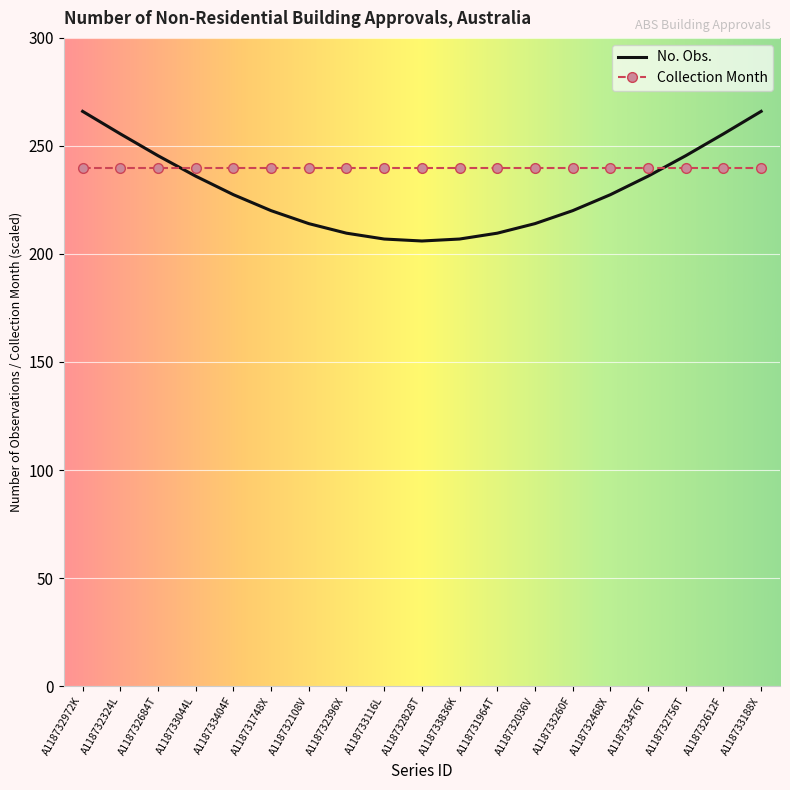

Rank the series at A118732324L from highest to lowest value.

No. Obs., Collection Month